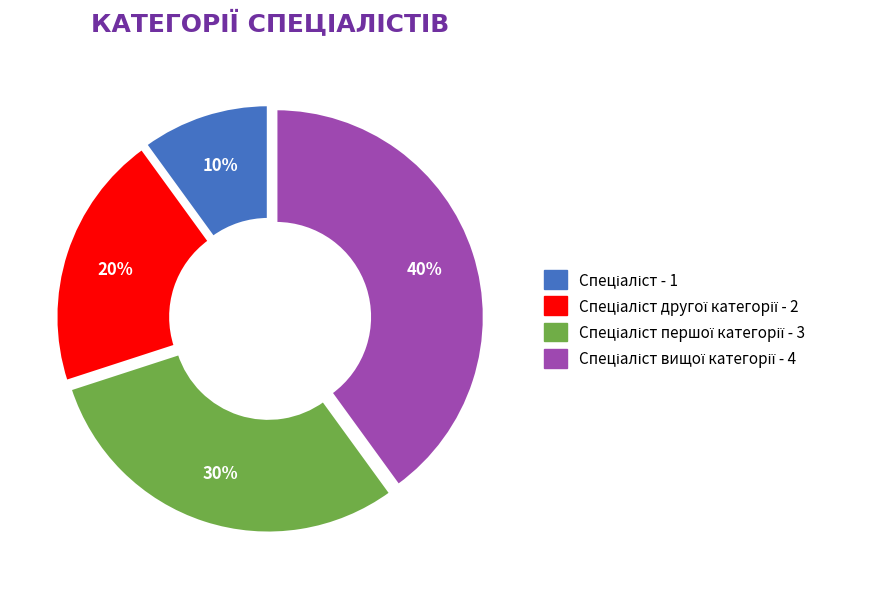

To the nearest percent, what is the average slice percentage?

25%